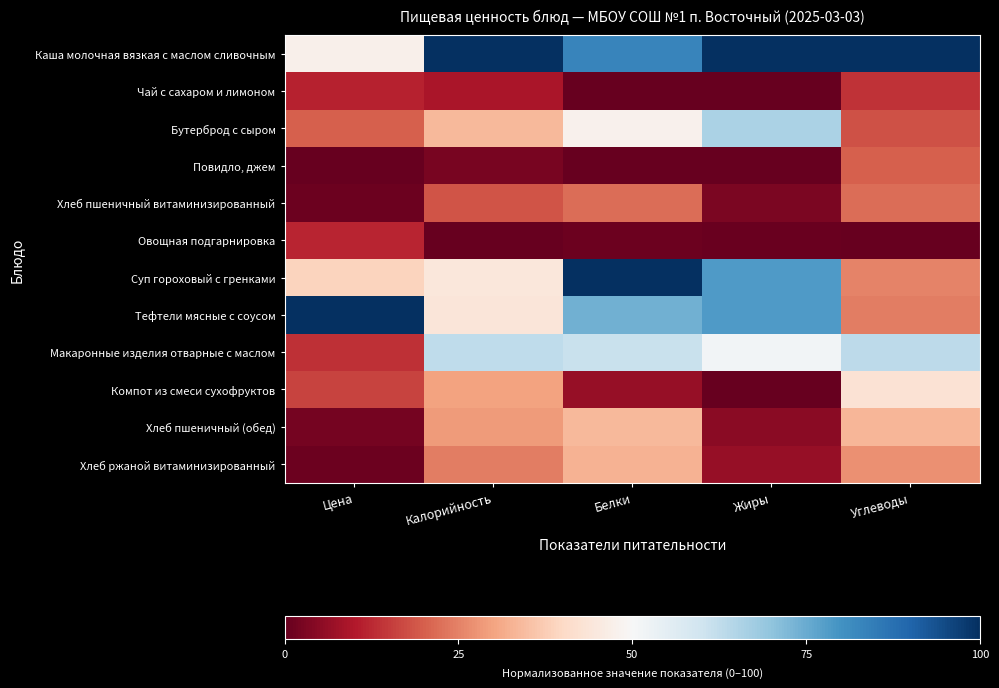

Between Цена and Белки, which is larger?

Белки